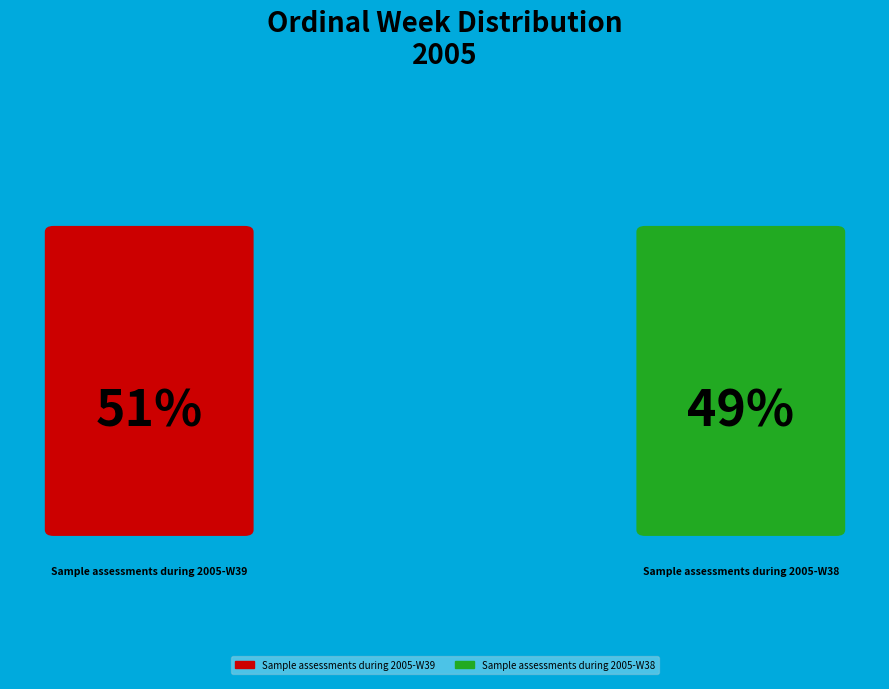

What is the smallest slice in the pie chart?

Sample assessments during 2005-W38